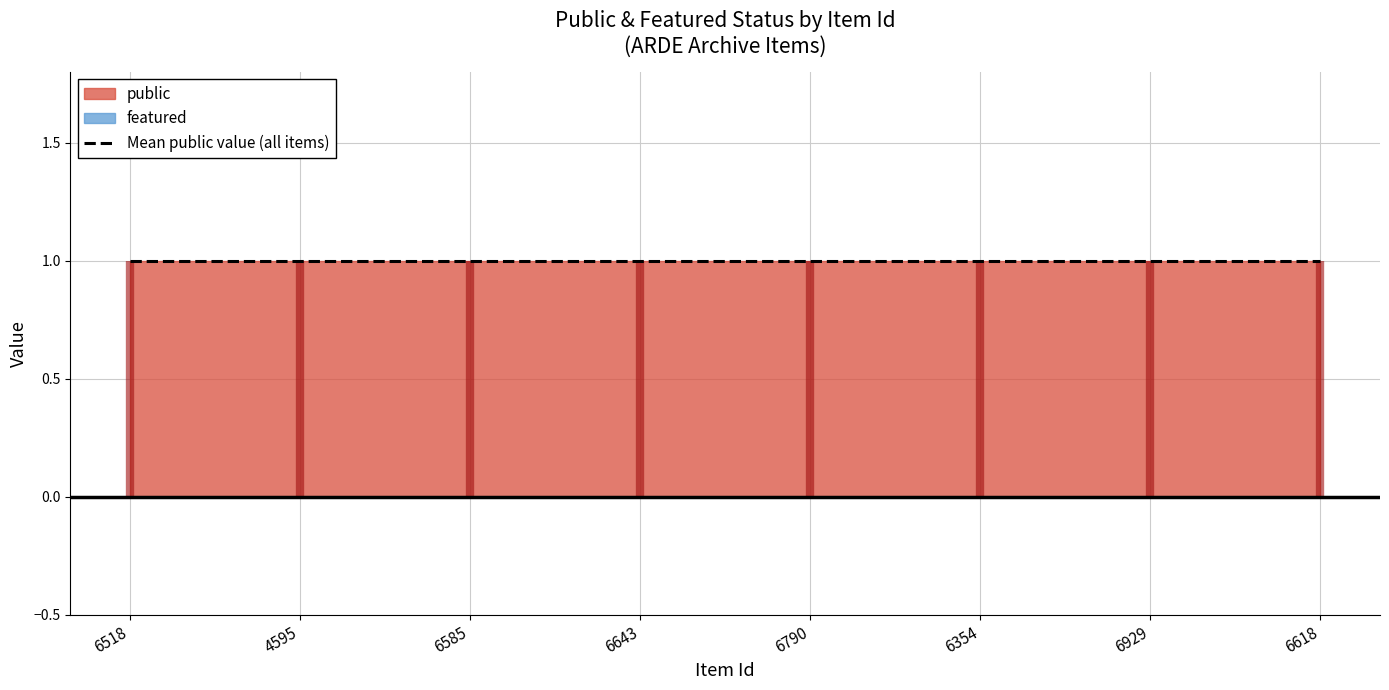

Which series has the widest spread of values?

public